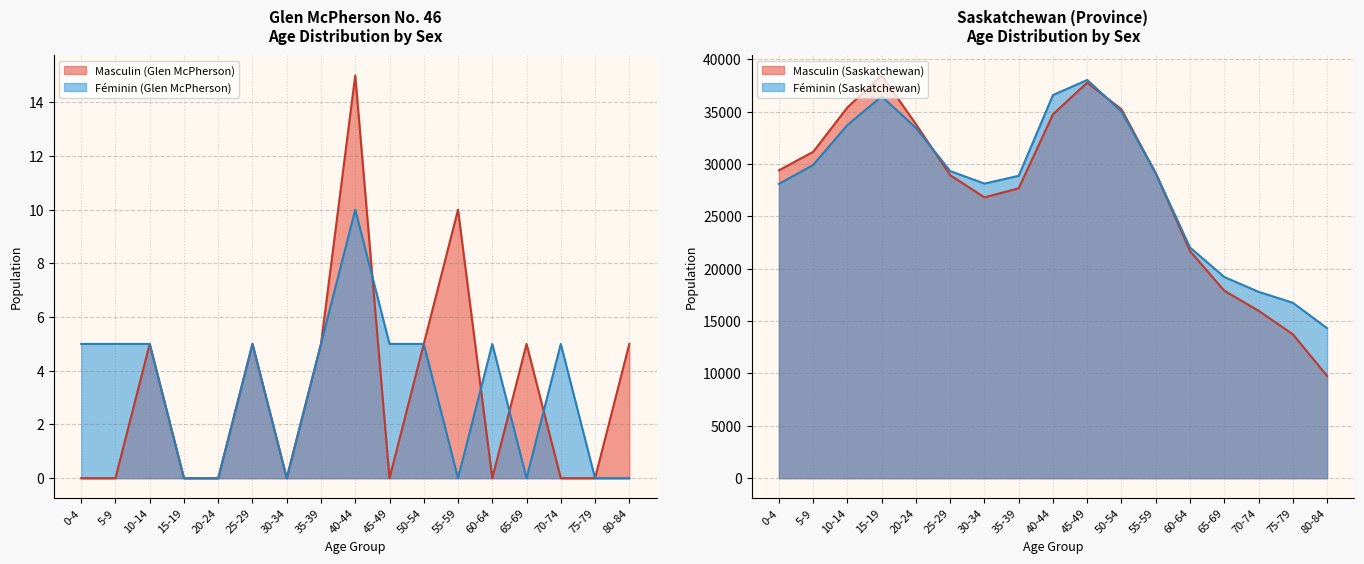

How many series are shown in this chart?

4